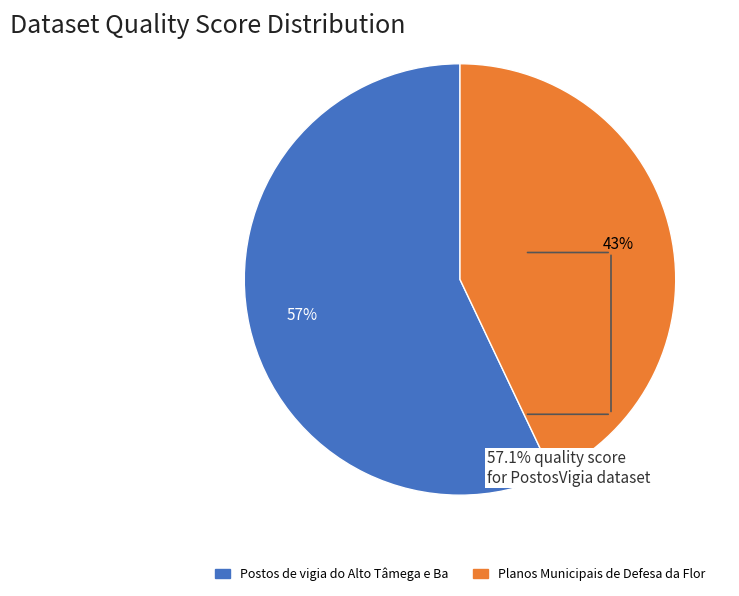

To the nearest percent, what is the average slice percentage?

50%